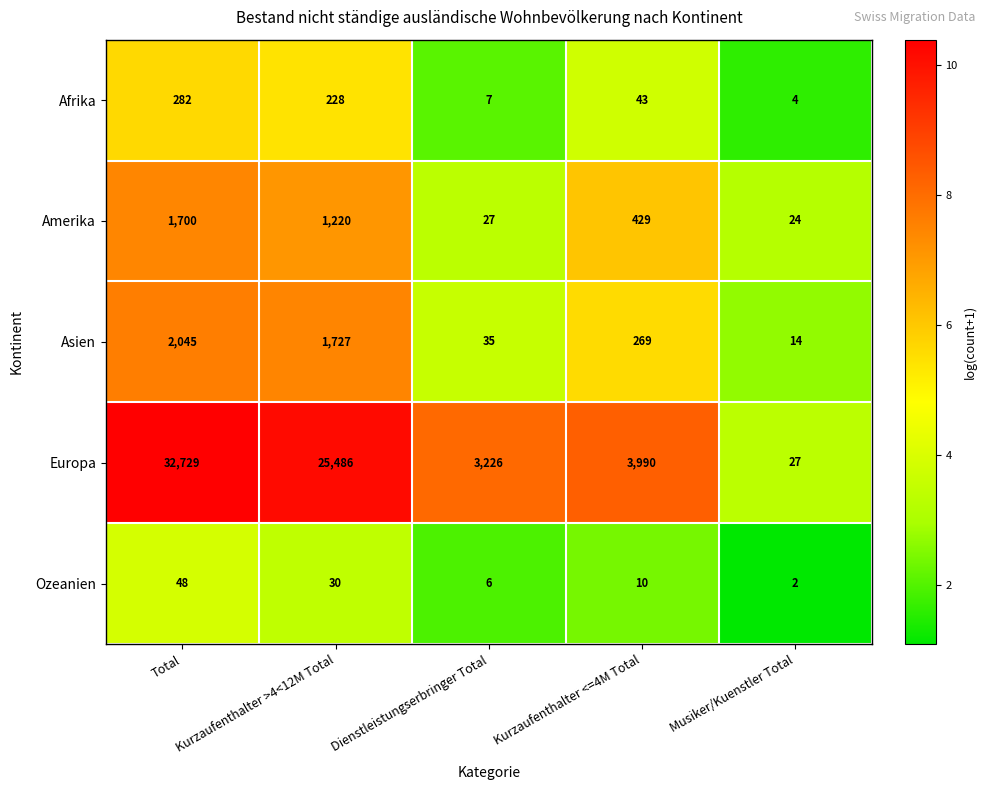

At which category is the sum across all series the highest?

Total